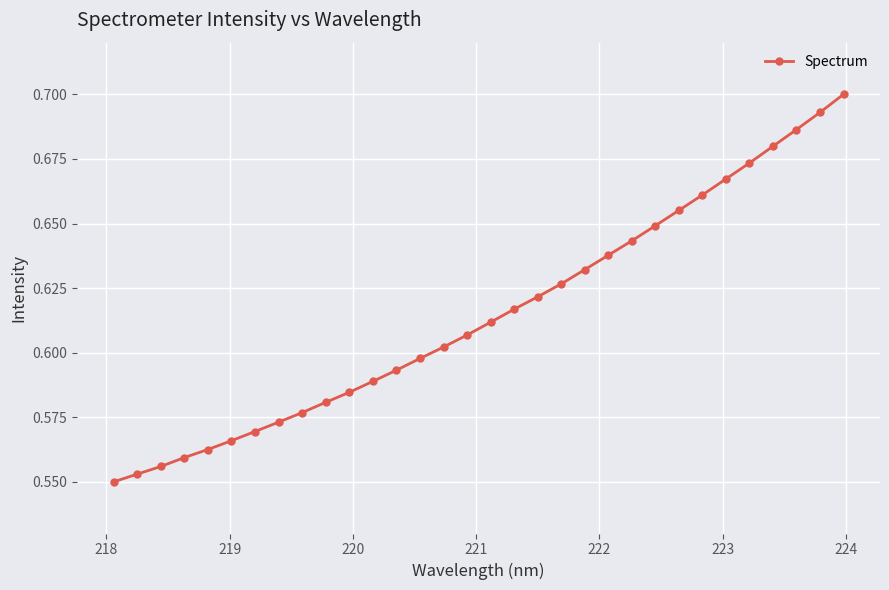

Count the number of data series in this chart.

1